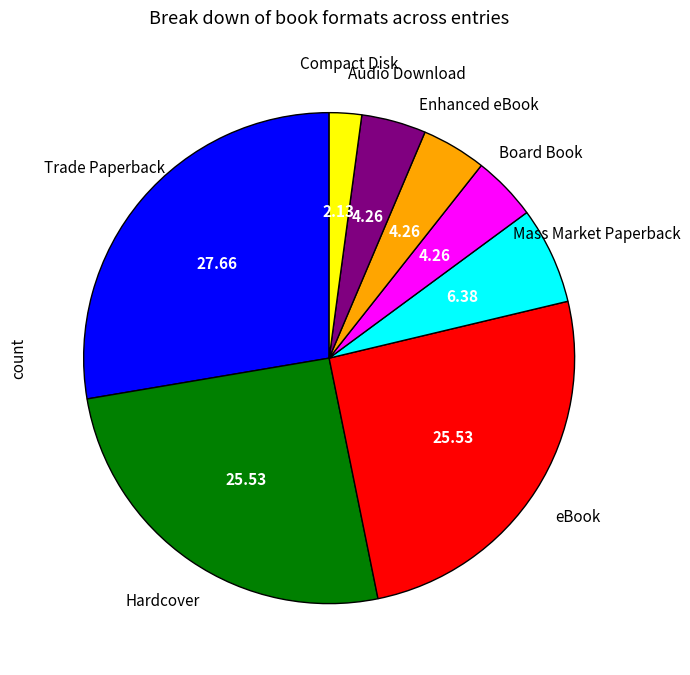

Is there any slice that represents more than half of the pie?

No